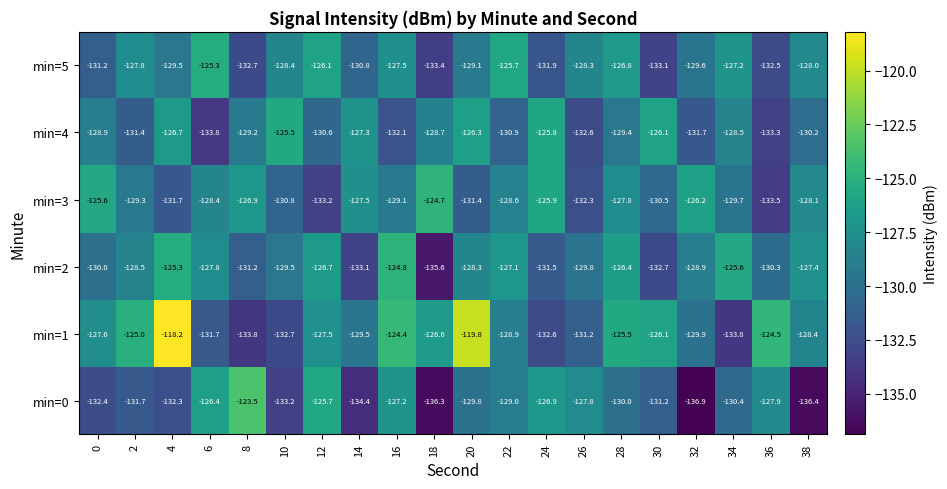

What is the difference between the second highest and second lowest values in the min=5 series?

7.4